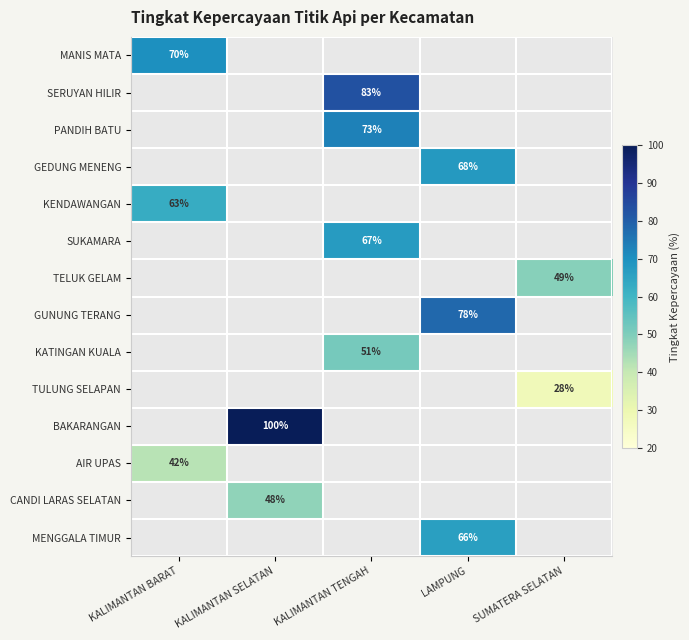

True or false: GUNUNG TERANG has a value of 78.0 at LAMPUNG.

True